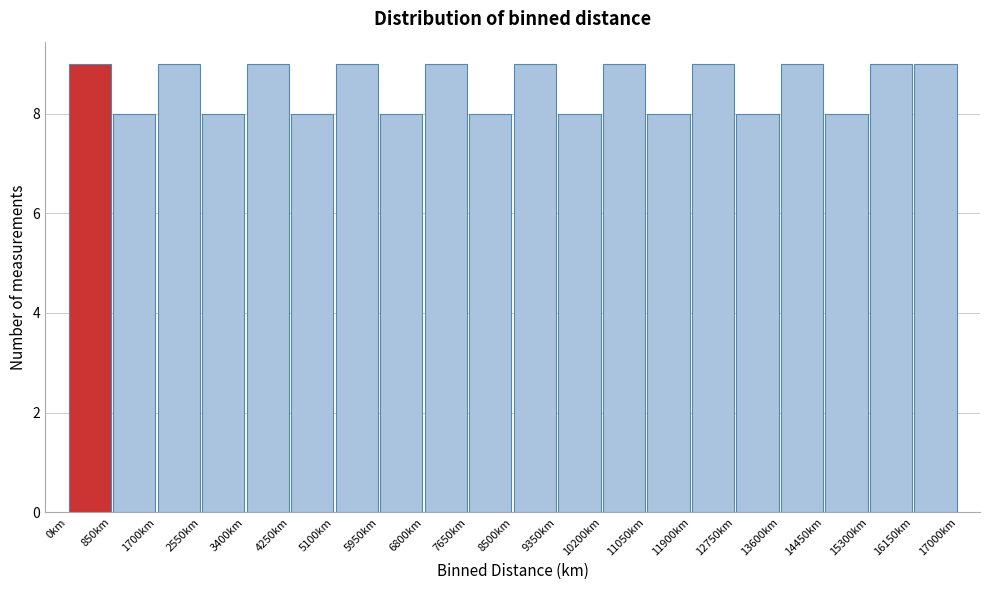

Reading left to right, transcribe this chart: for each bar, give the range it covers on the x-axis and its height. Neither the bar edges nor the heights are printed on the chart, so give them approximately, as read against the axes.

0 to 850: 9
850 to 1700: 8
1700 to 2550: 9
2550 to 3400: 8
3400 to 4250: 9
4250 to 5100: 8
5100 to 5950: 9
5950 to 6800: 8
6800 to 7650: 9
7650 to 8500: 8
8500 to 9350: 9
9350 to 10200: 8
10200 to 11050: 9
11050 to 11900: 8
11900 to 12750: 9
12750 to 13600: 8
13600 to 14450: 9
14450 to 15300: 8
15300 to 16150: 9
16150 to 17000: 9